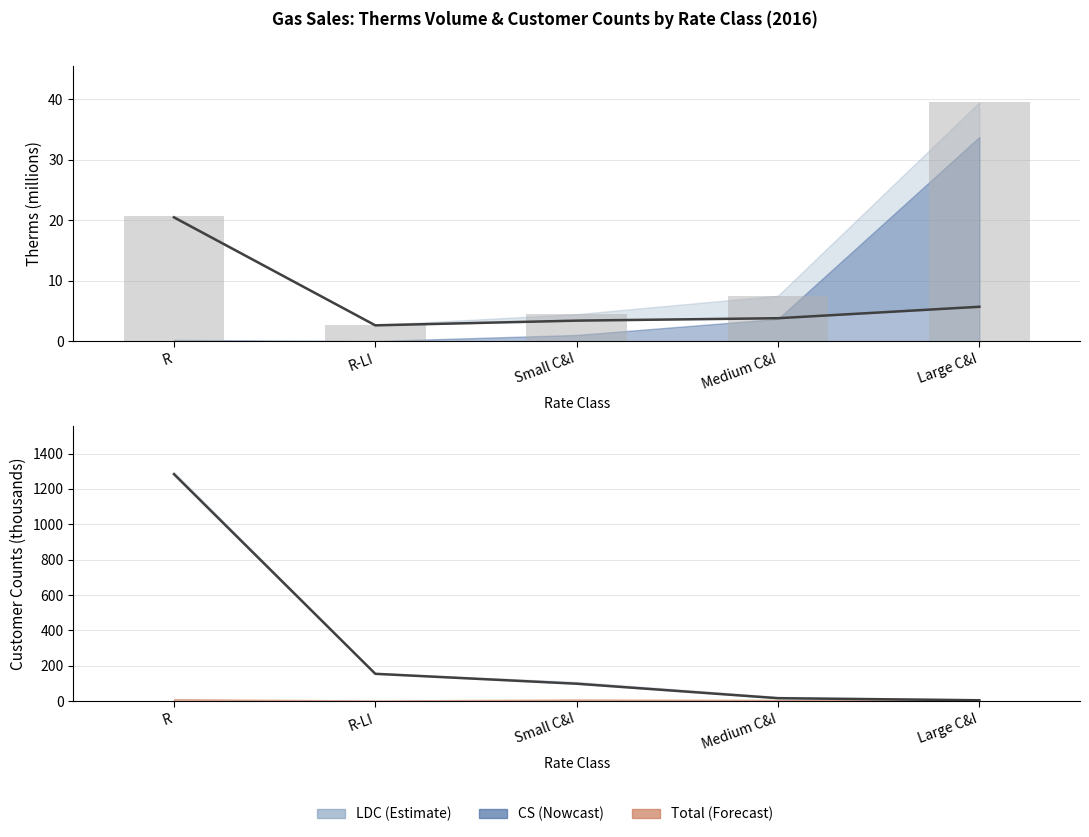

Which has a higher value, R-LI or Small C&I?

Small C&I